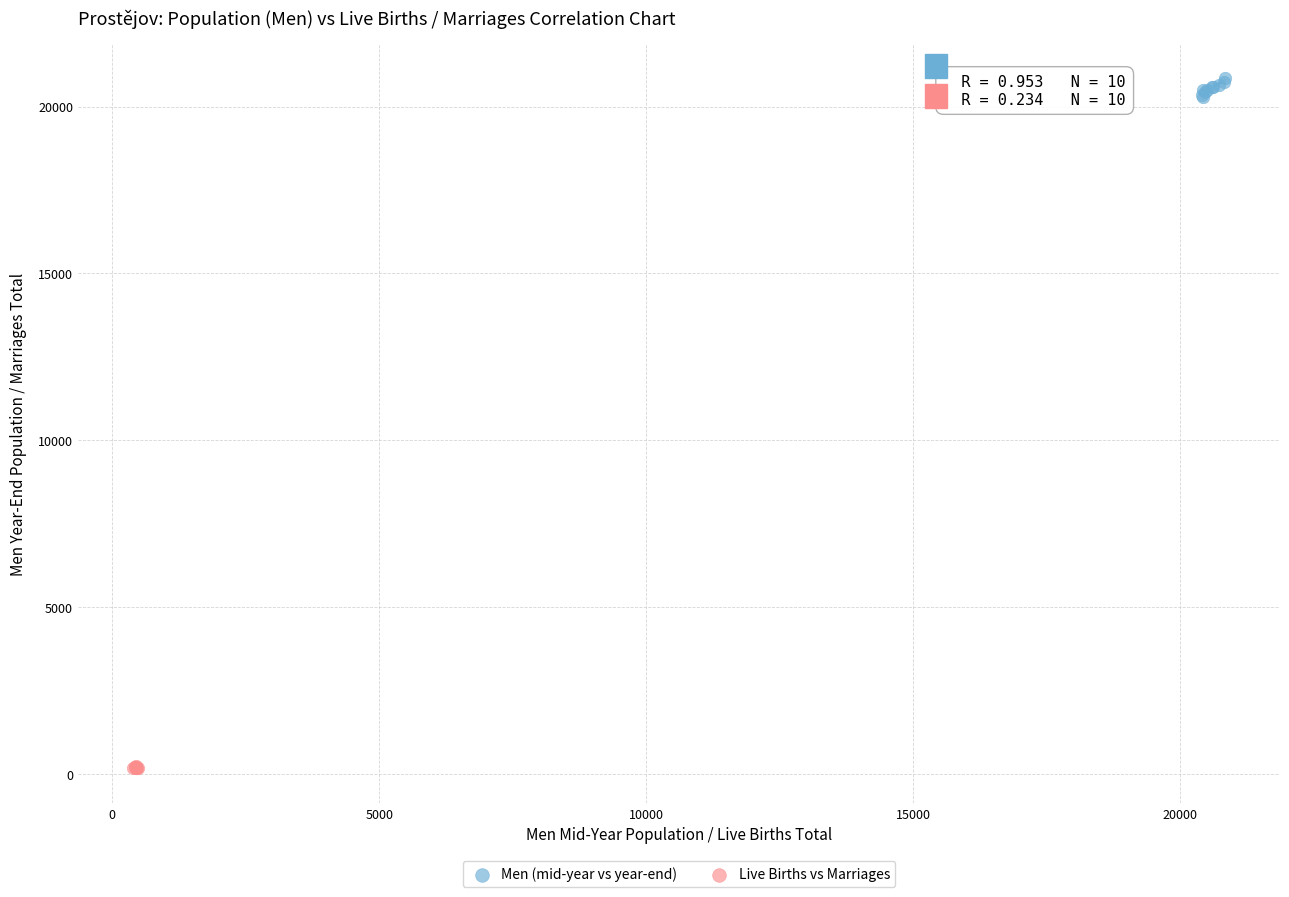

Which series contains the lowest Y value?

Live Births vs Marriages